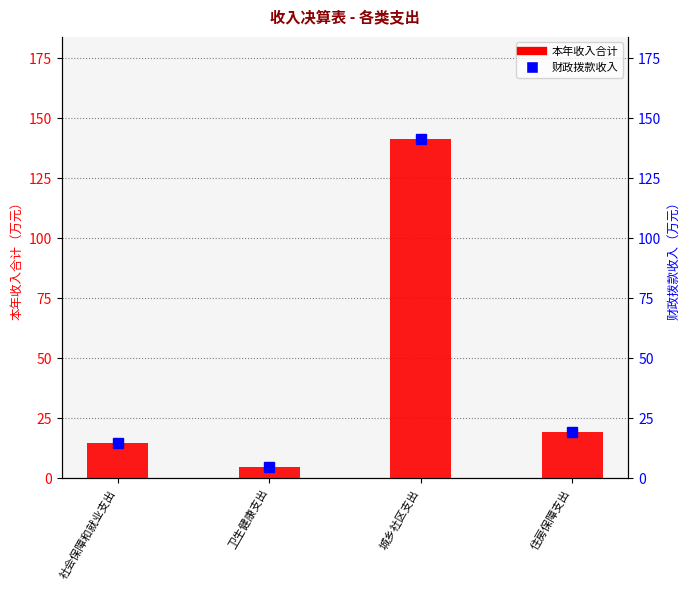

What is the difference between the 财政拨款收入 values at 社会保障和就业支出 and 城乡社区支出?

126.6